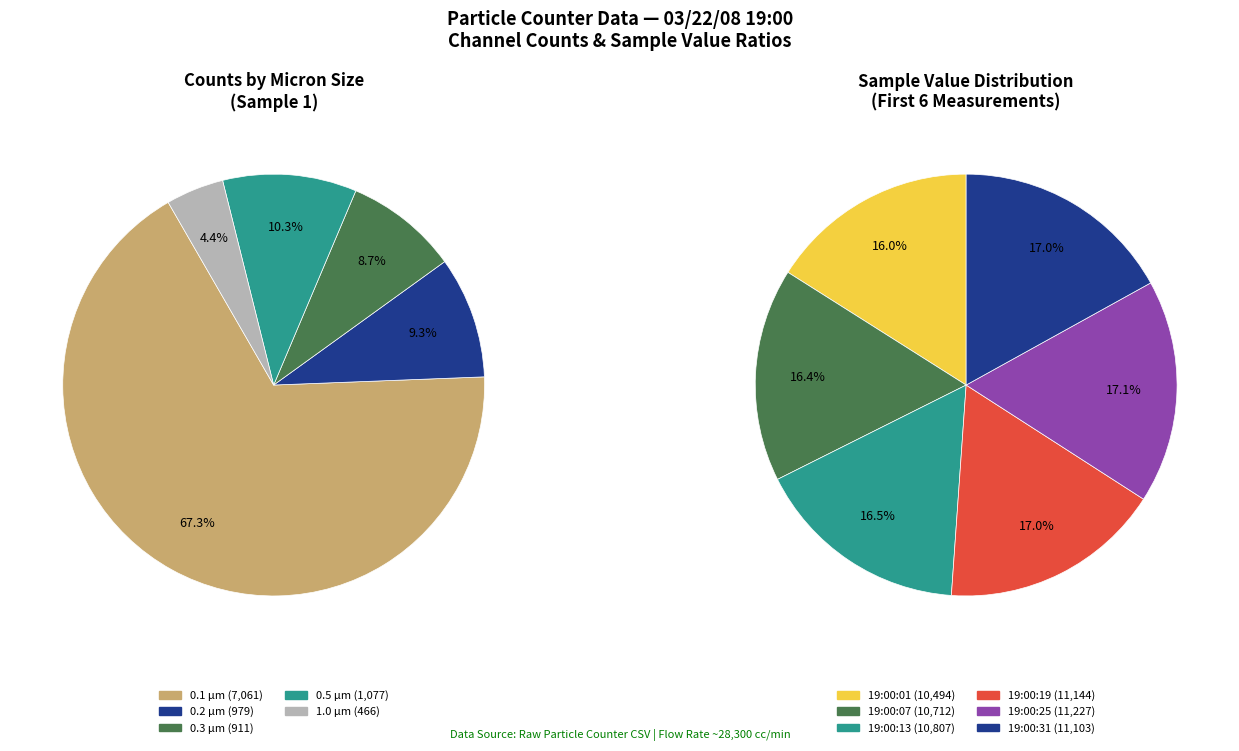

Which category has the biggest portion of the pie?

0.1 micron